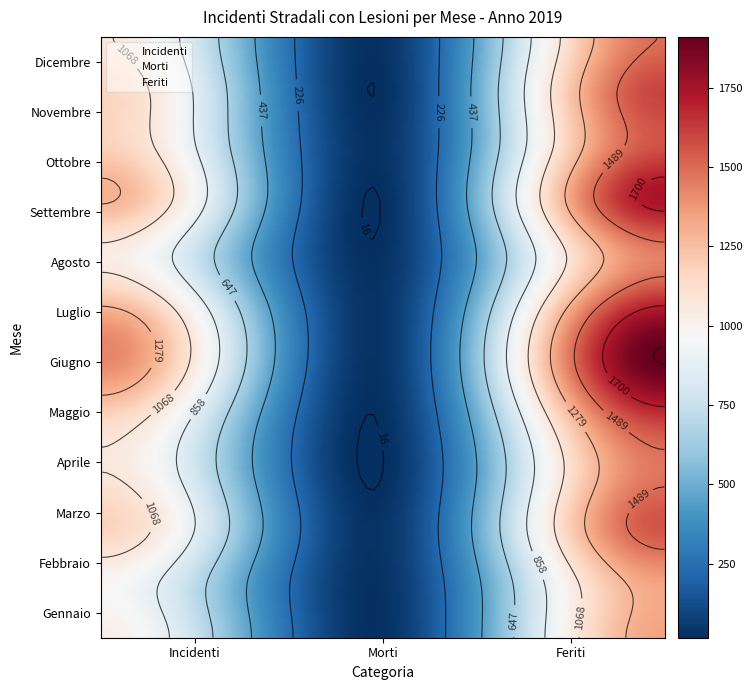

What is the average value of the Settembre series?

1016